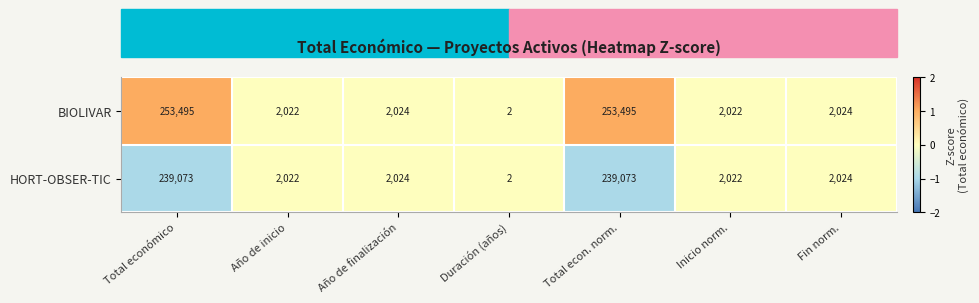

What is the difference between the BIOLIVAR values at Duración (años) and Total econ. norm.?

253493